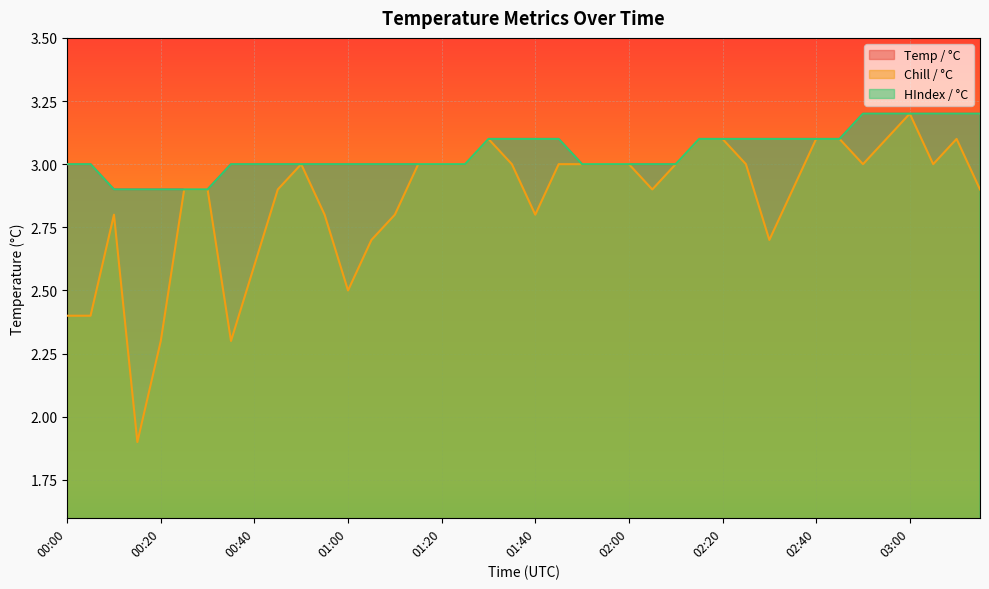

Which category has the lowest value in the Chill / °C series?

00:15